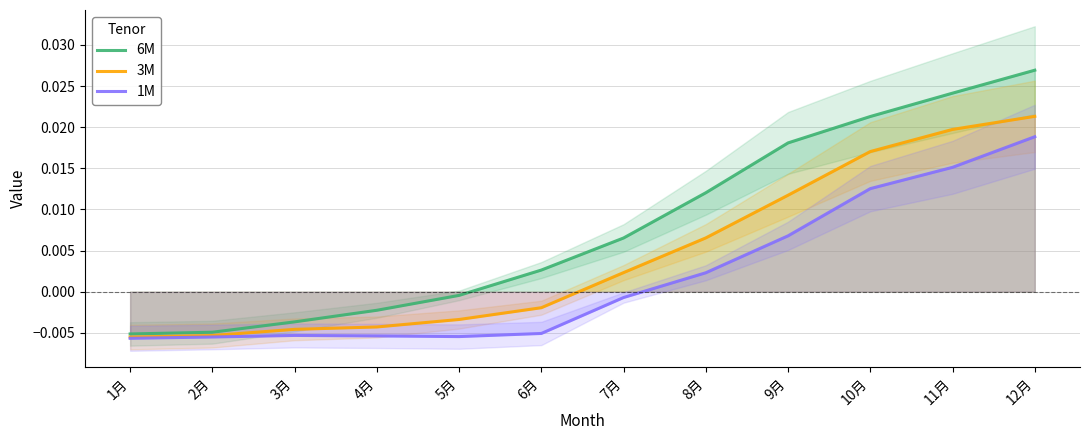

Reading right to left, extract all data points from this chart.

6M: 0.0	0.0	0.0	0.0	0.0	0.0	0.0	-0.0	-0.0	-0.0	-0.0	-0.0
3M: 0.0	0.0	0.0	0.0	0.0	0.0	-0.0	-0.0	-0.0	-0.0	-0.0	-0.0
1M: 0.0	0.0	0.0	0.0	0.0	-0.0	-0.0	-0.0	-0.0	-0.0	-0.0	-0.0